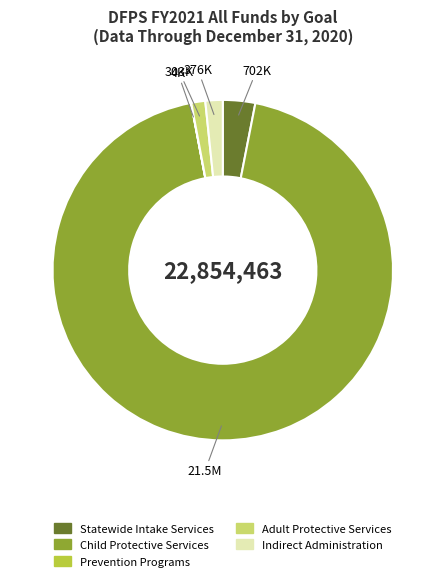

Does any single category account for the majority?

Yes